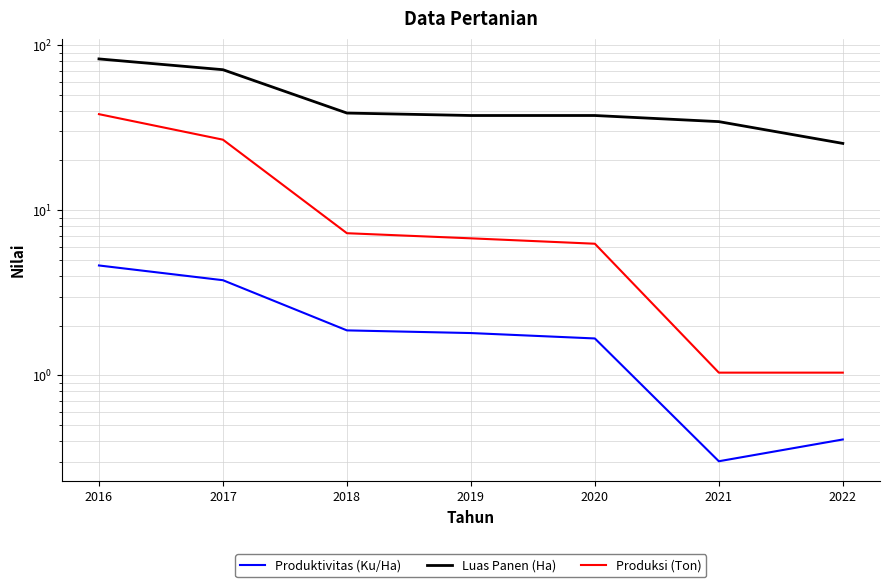

The Luas Panen (Ha) series shows 45.8 at 2017. True or false?

False